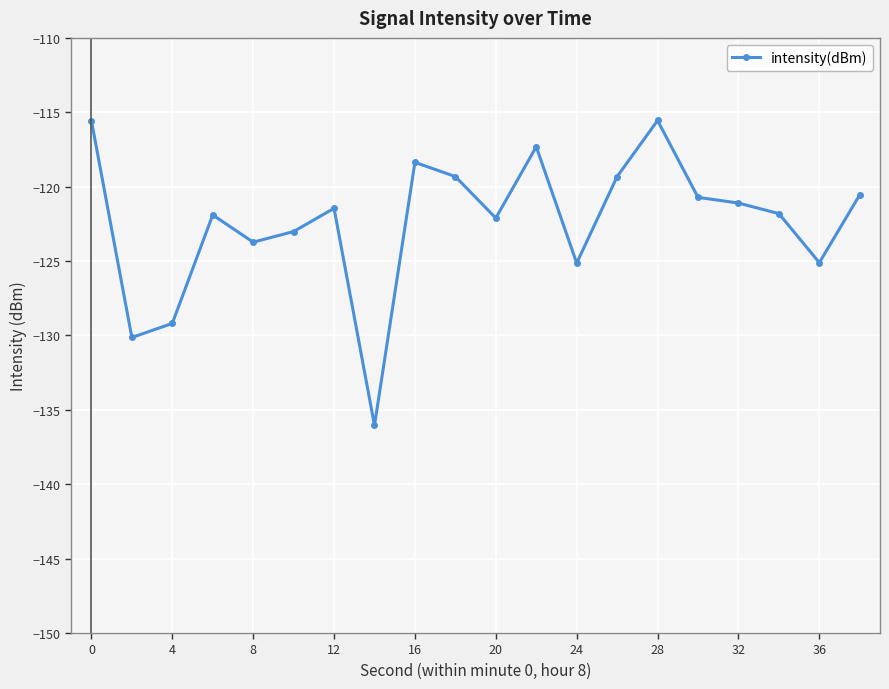

What is the maximum value shown in the chart?

-115.6